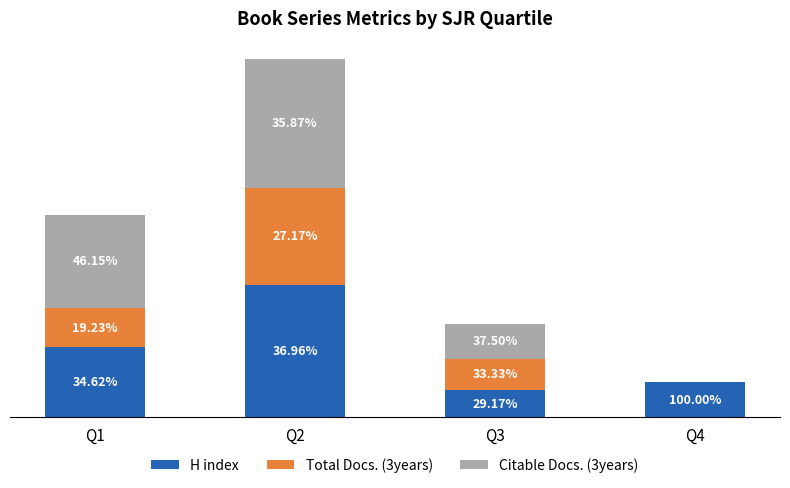

Which series has the widest spread of values?

Citable Docs. (3years)